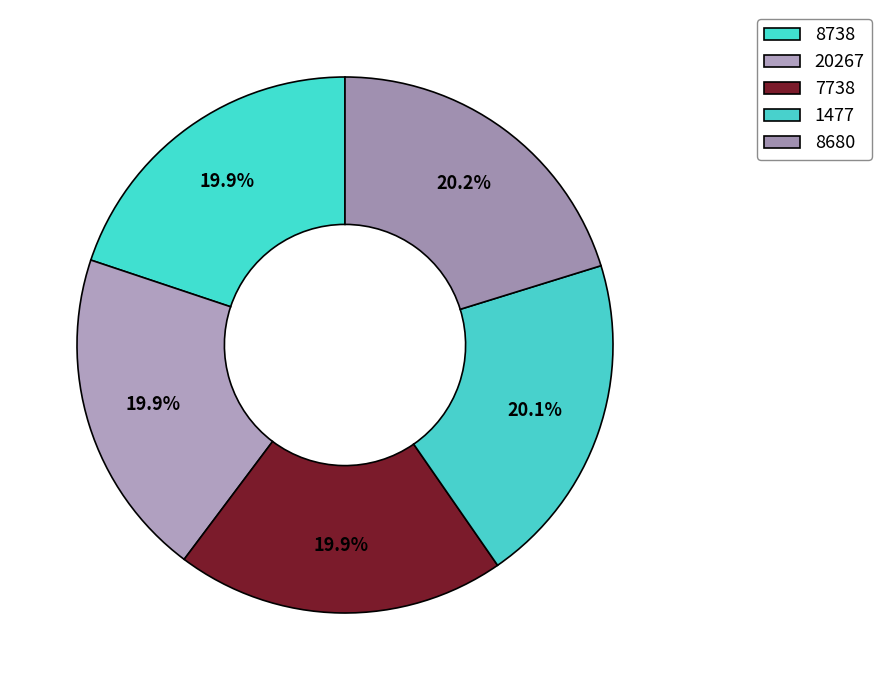

Does any single category account for the majority?

No